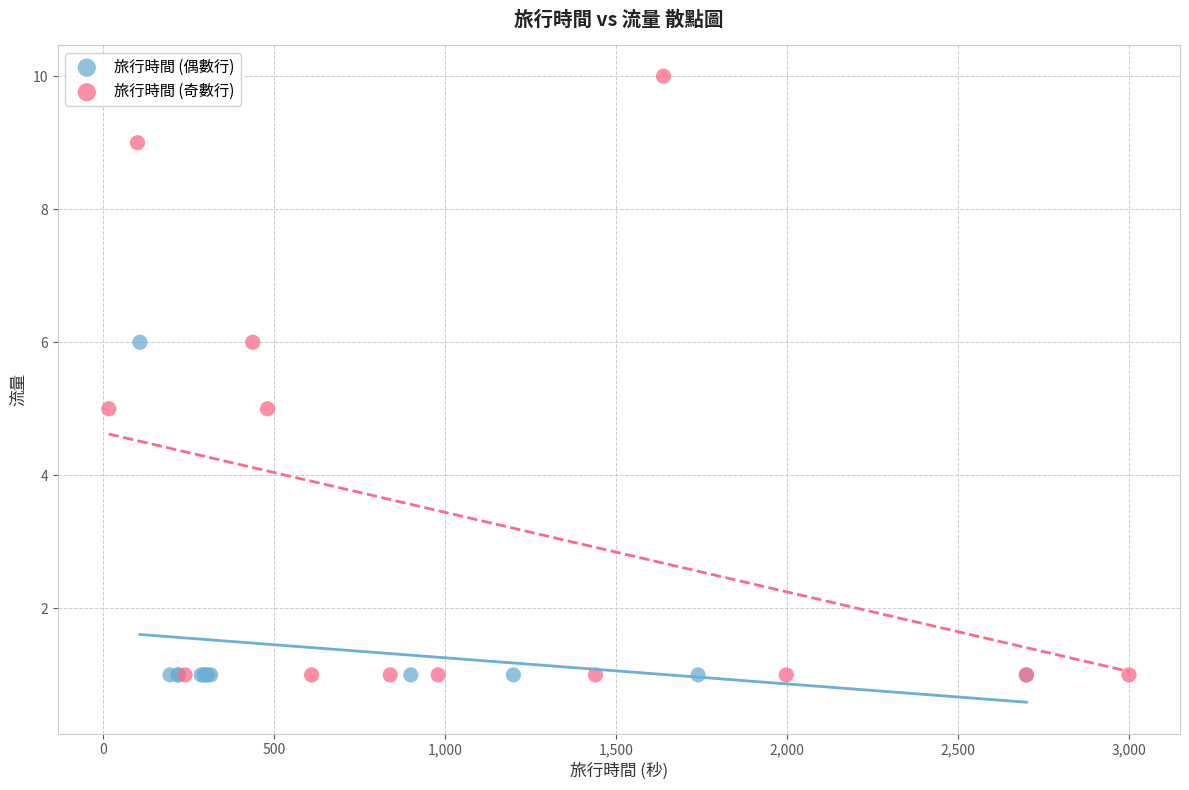

Which series reaches the maximum Y coordinate?

旅行時間 (奇數行)